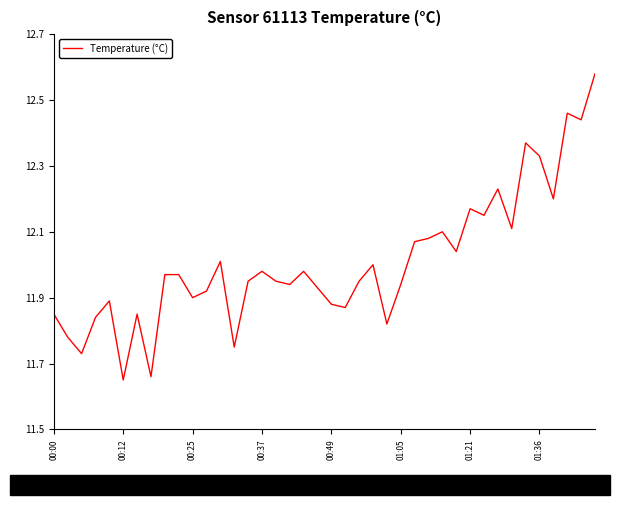

What is the difference between the maximum and minimum values?

0.9